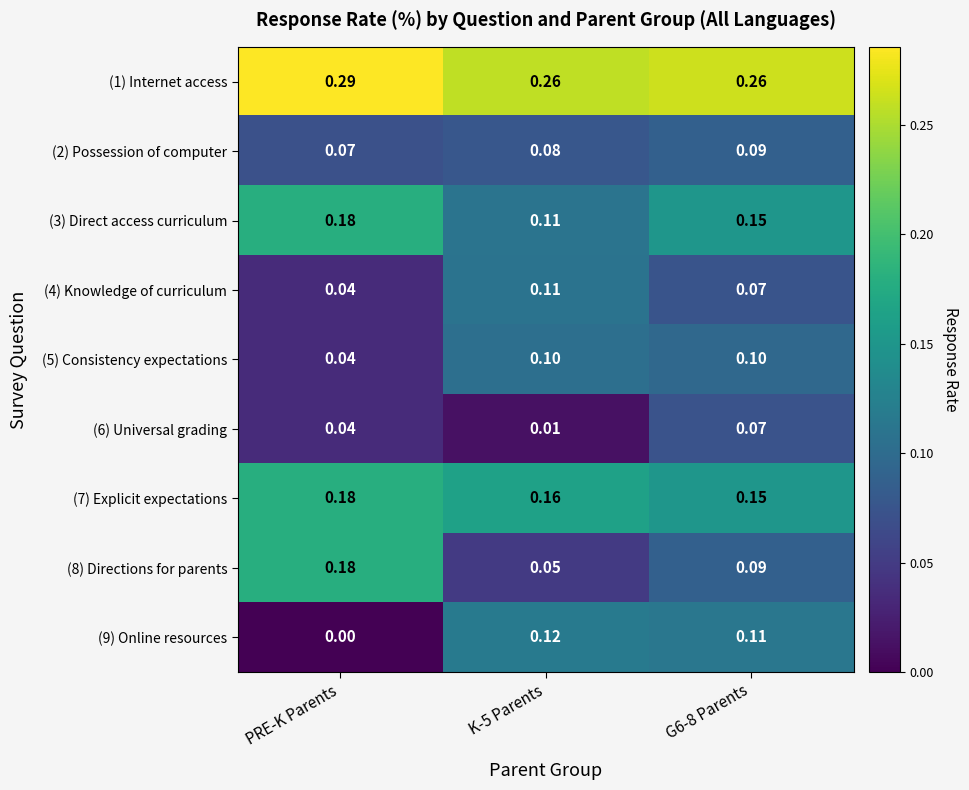

Is the value of (3) Direct access curriculum at K-5 Parents greater than the value of (6) Universal grading at K-5 Parents?

Yes